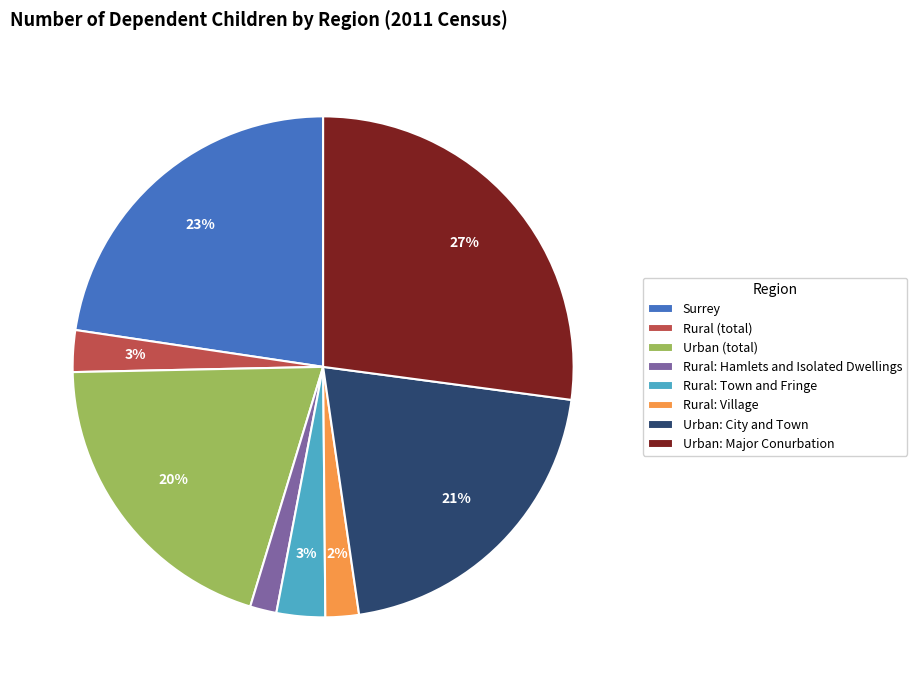

Which slice is the largest?

Urban: Major Conurbation